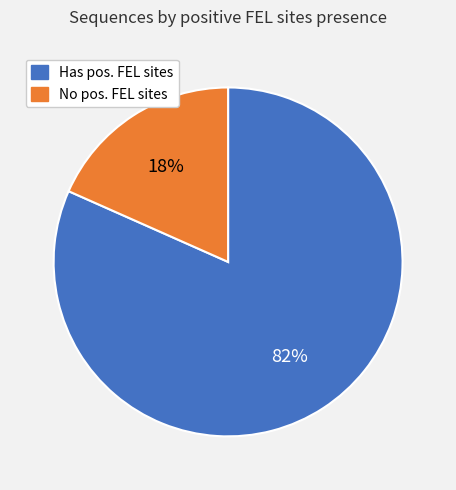

Does any single category account for the majority?

Yes